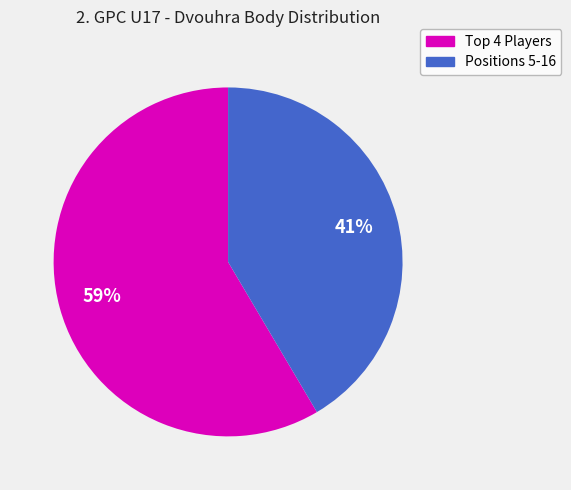

Does any single category account for the majority?

Yes